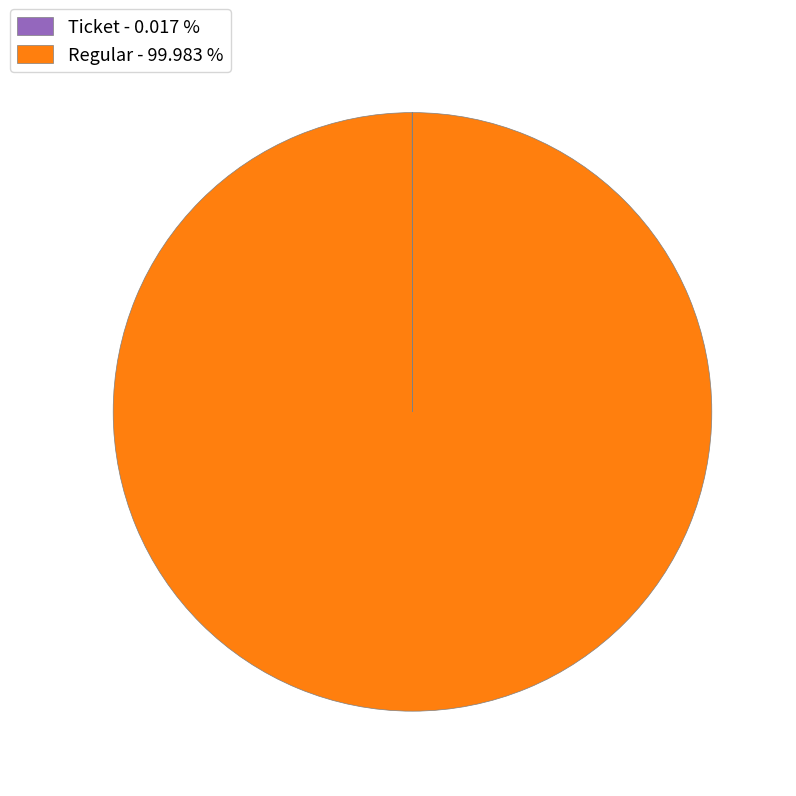

Is there any slice that represents more than half of the pie?

Yes